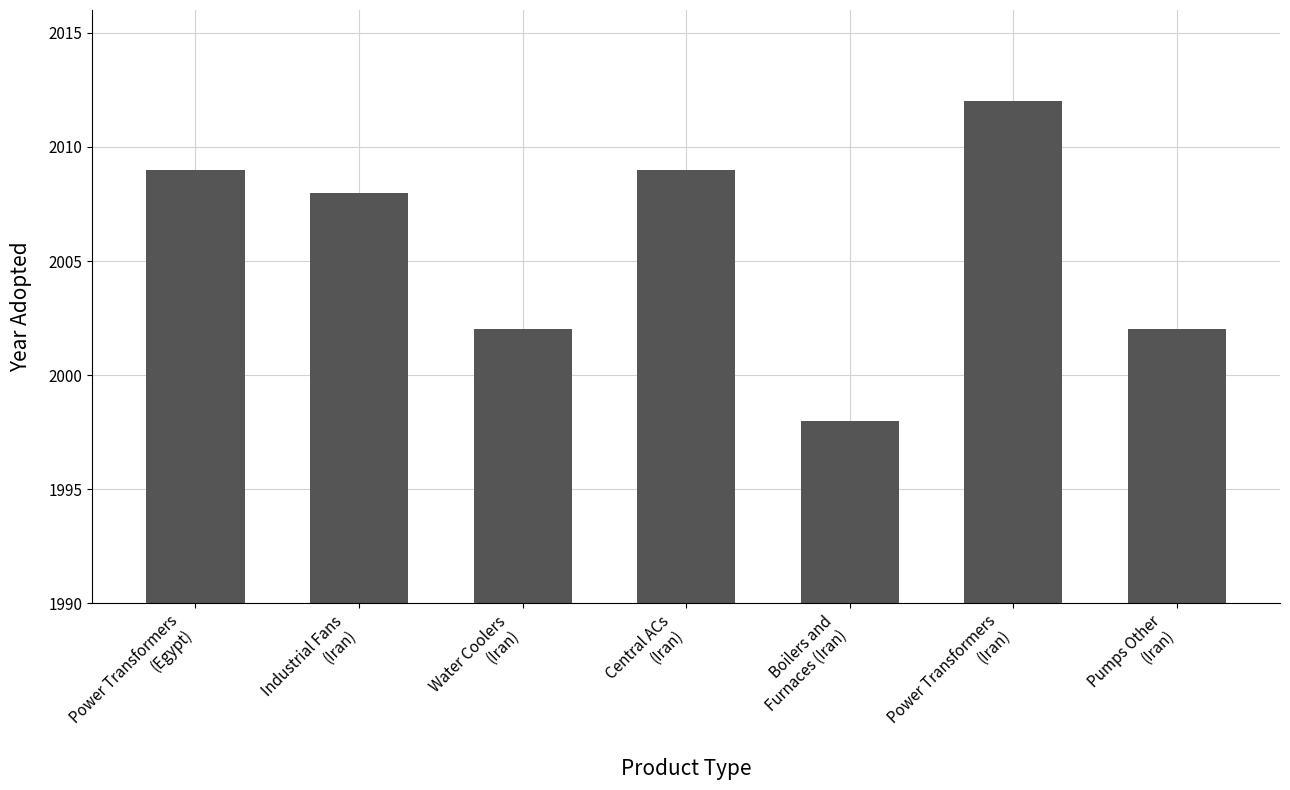

Which has a higher value, Industrial Fans
(Iran) or Water Coolers
(Iran)?

Industrial Fans
(Iran)